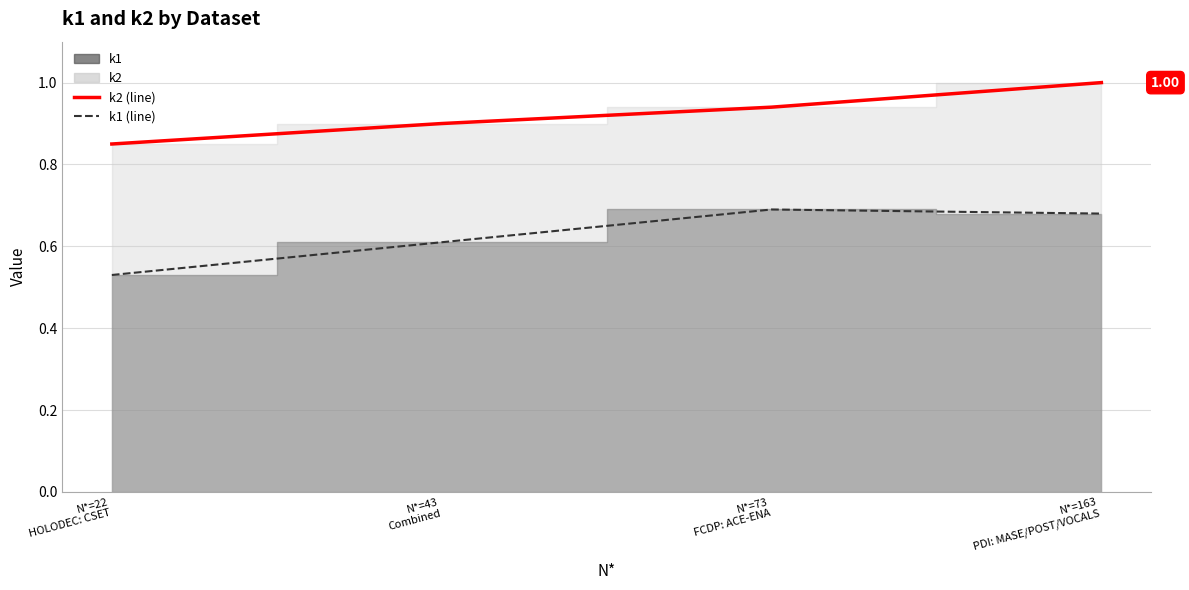

Reading left to right, transcribe all the data shown in this chart.

k2 (line): 0.8	0.9	0.9	1.0
k1 (line): 0.5	0.6	0.7	0.7